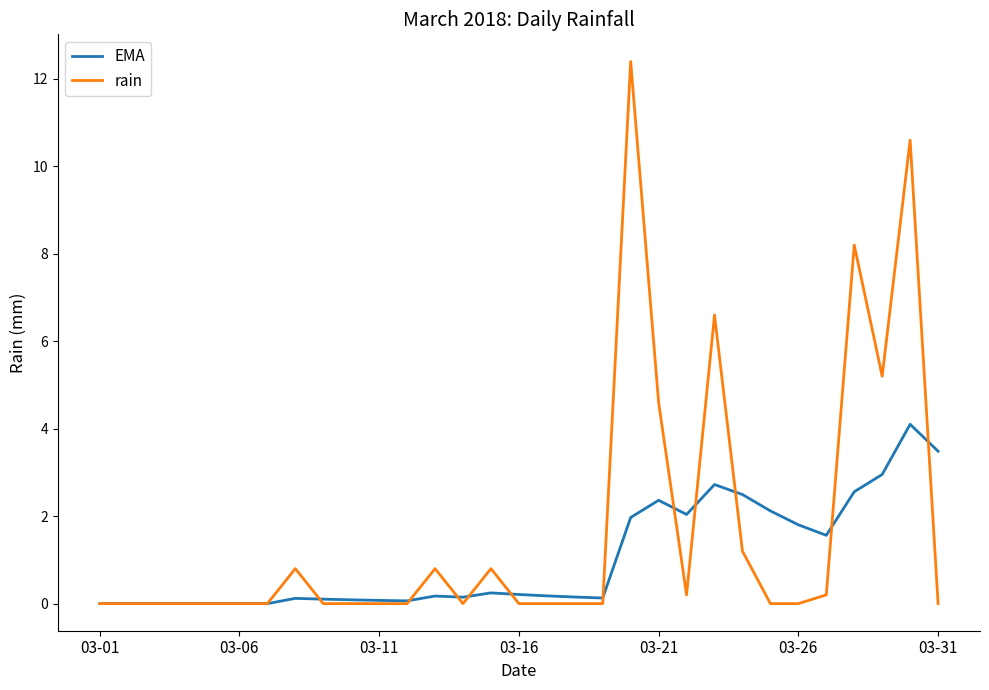

Which series has the widest spread of values?

rain